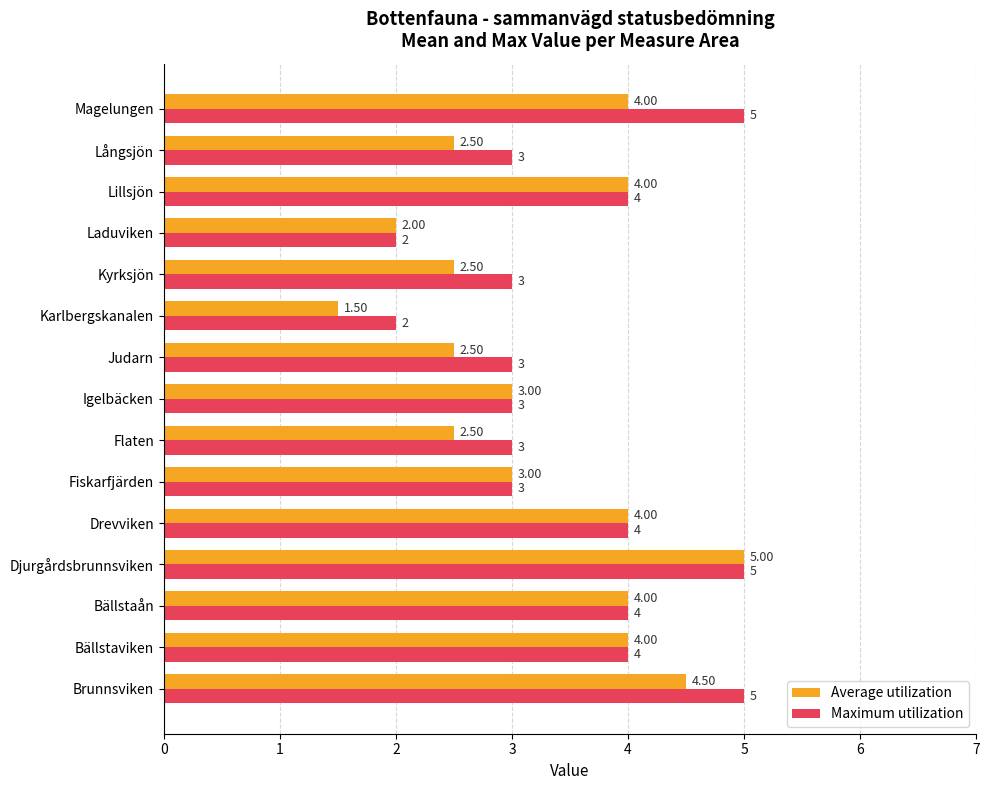

Which series has the largest total across all categories?

Maximum utilization